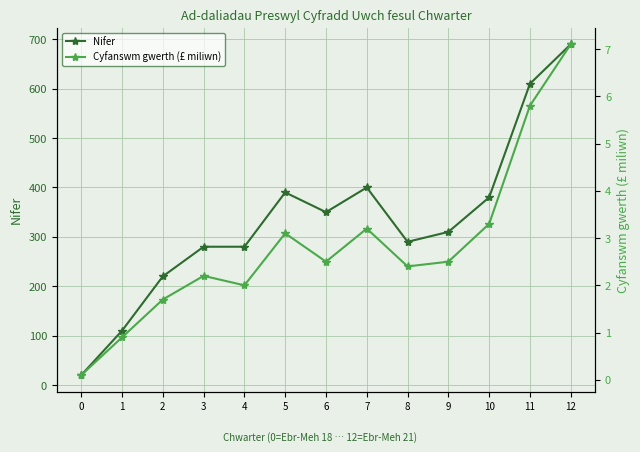

What are all the series names shown in the legend?

Nifer, Cyfanswm gwerth (£ miliwn)